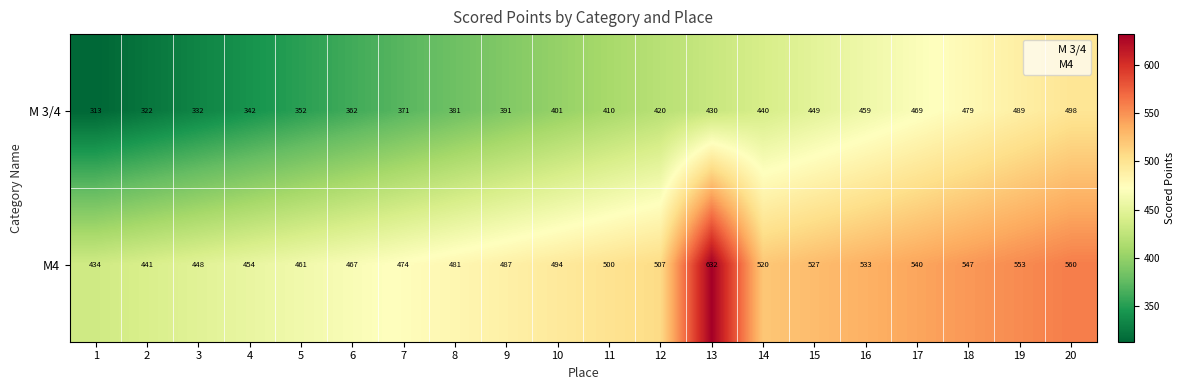

Between 1 and 6, which series saw the biggest shift?

M 3/4